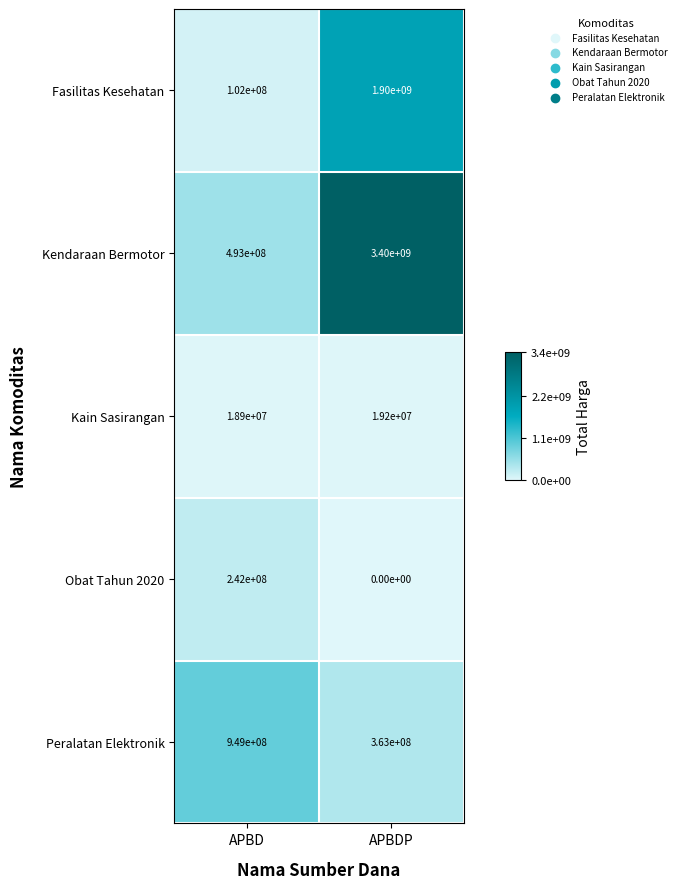

Reading left to right, extract all data points from this chart.

Fasilitas Kesehatan: 102000000	1900000000
Kendaraan Bermotor: 493000000	3400000000
Kain Sasirangan: 18900000	19200000
Obat Tahun 2020: 242000000	0
Peralatan Elektronik: 949000000	363000000